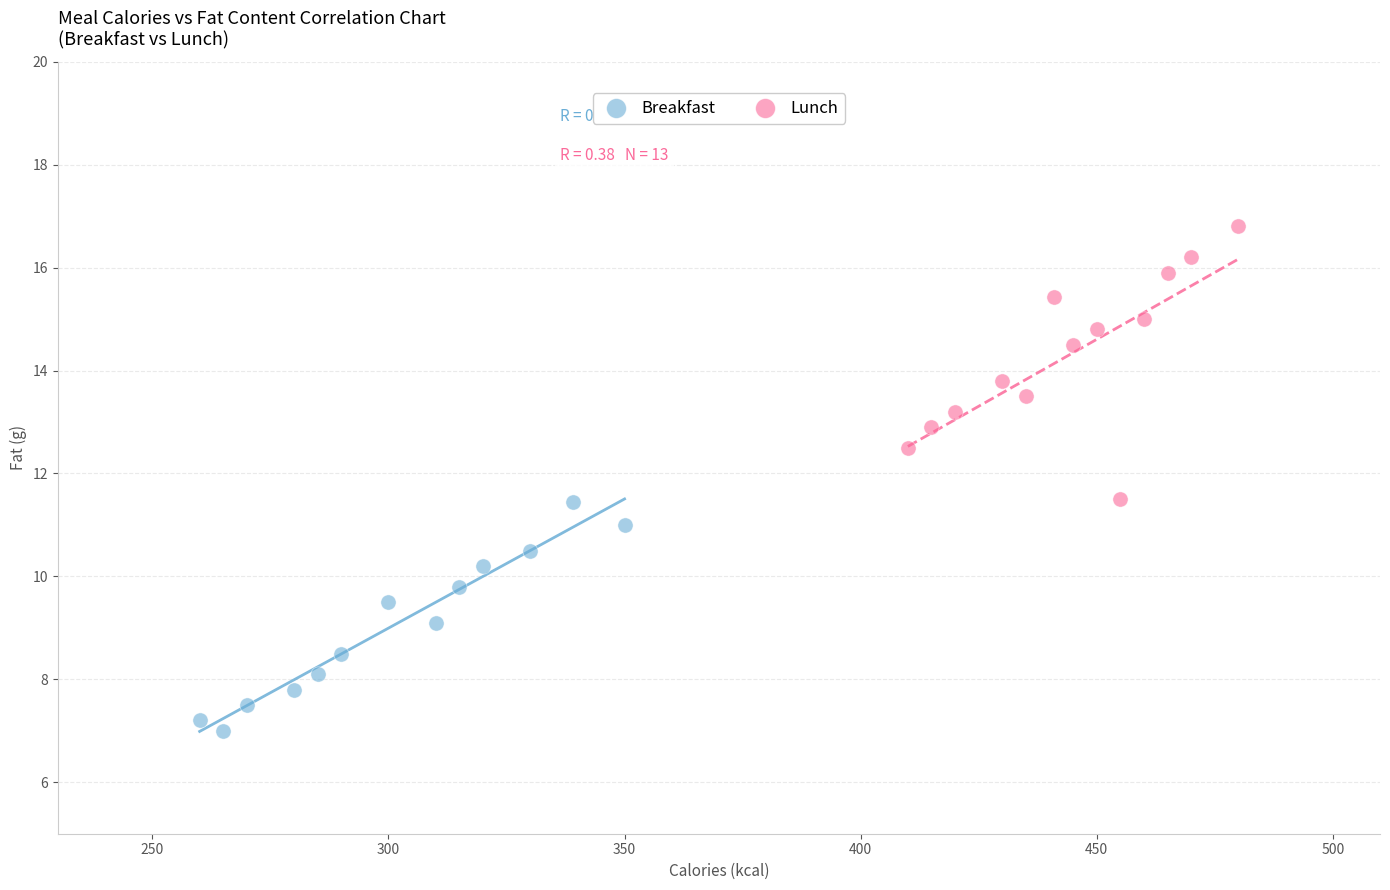

Which series reaches the maximum Y coordinate?

Lunch